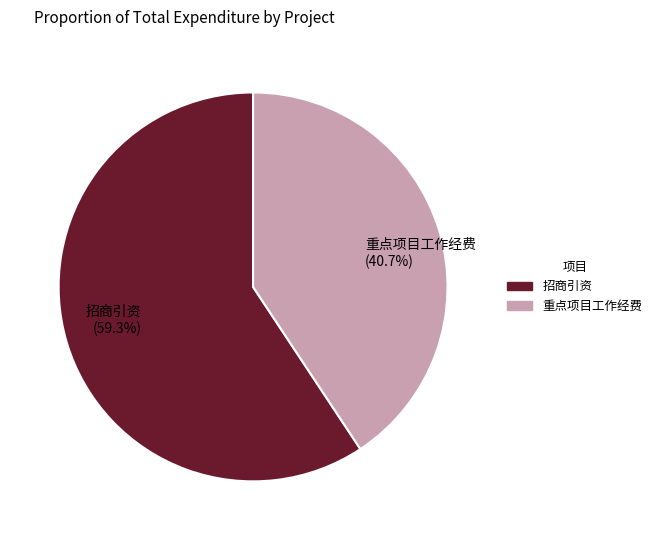

Which has a higher value, 重点项目工作经费 or 招商引资?

招商引资